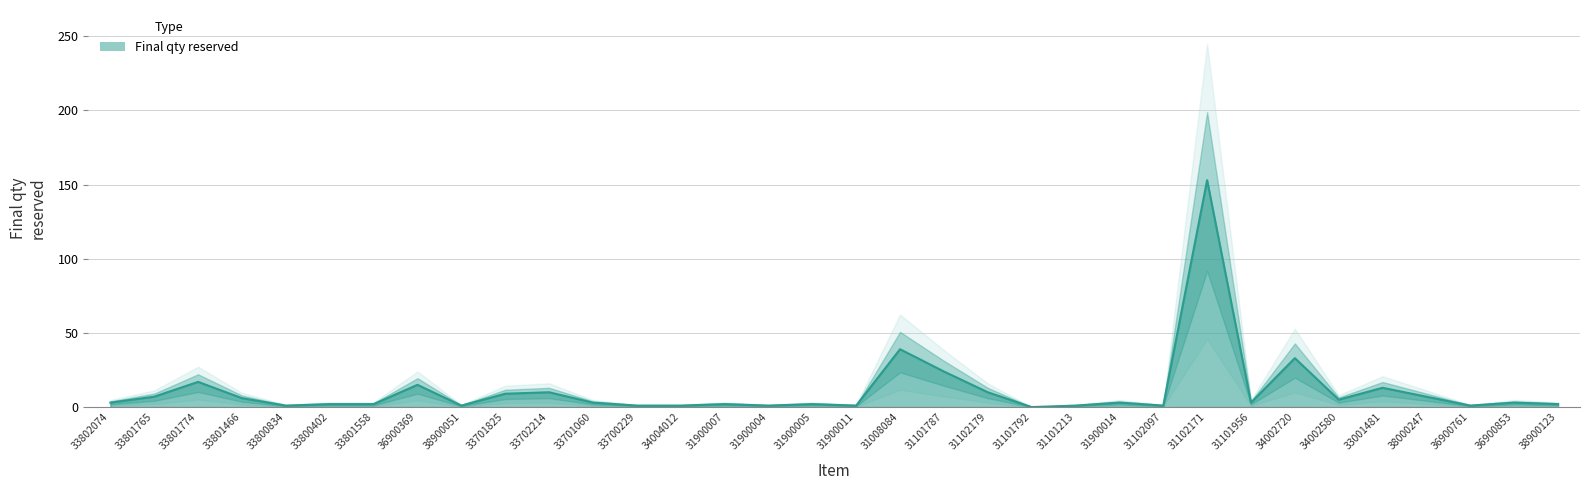

What is the ratio of the value at 31008084 to the value at 31900005?

19.5